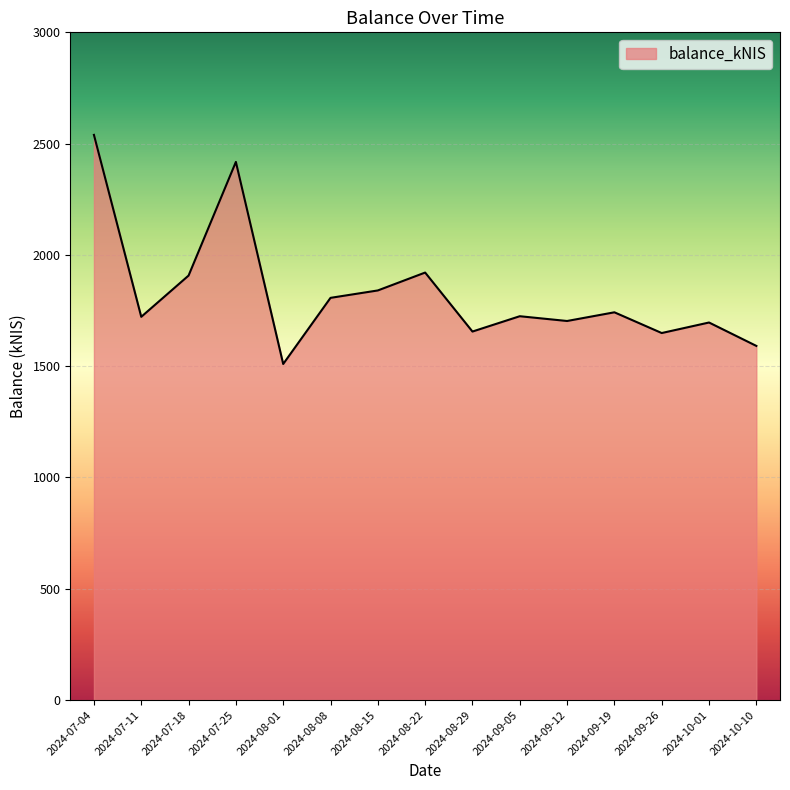

At which category does the chart reach its minimum across all series?

2024-08-01